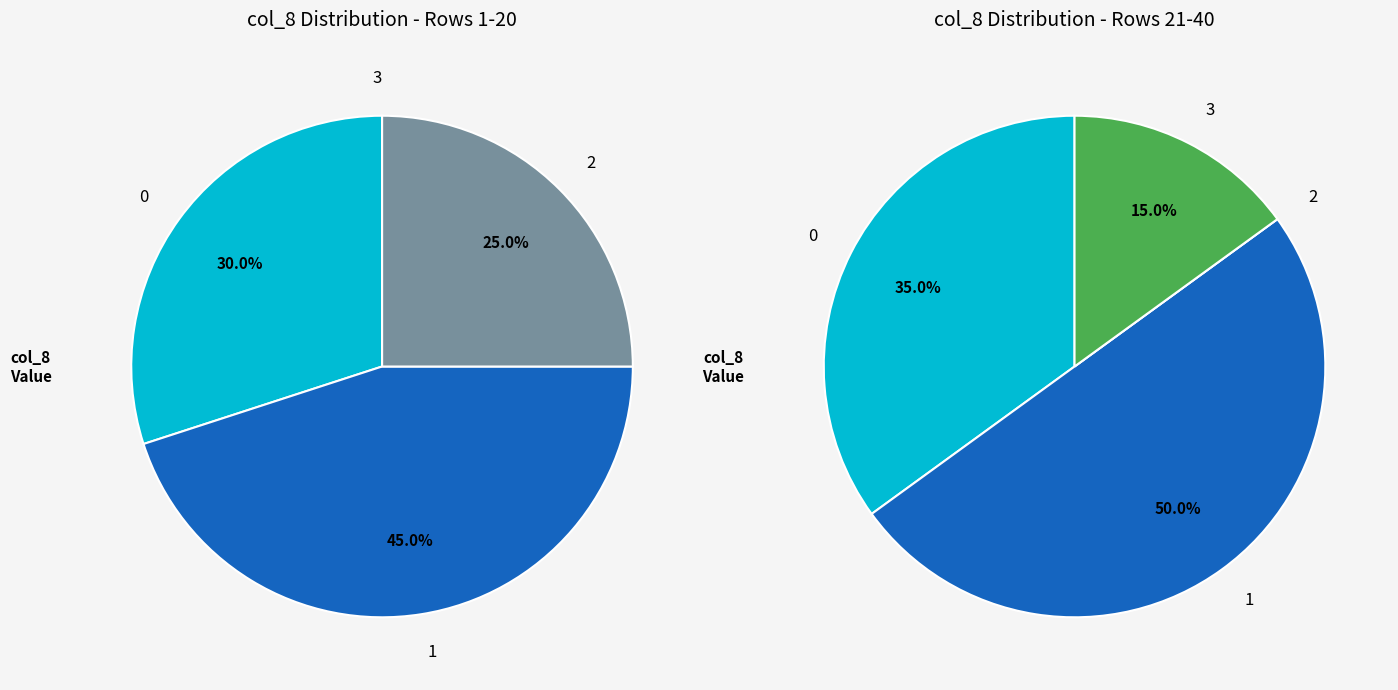

Does any single category account for the majority?

No